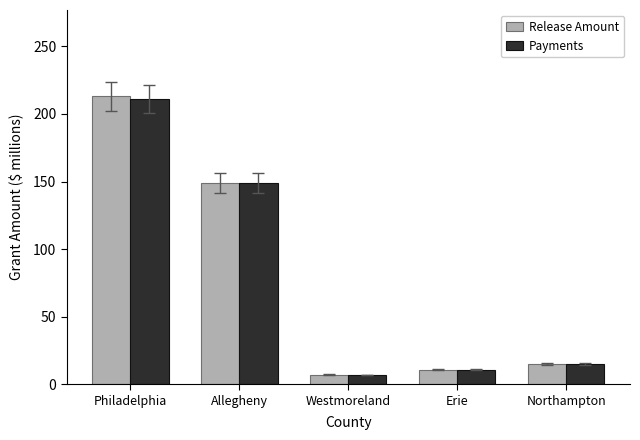

Reading right to left, what are all the values shown in this chart?

Release Amount: 15.0	10.9	7.2	148.6	213.0
Payments: 15.0	10.8	6.9	148.6	211.0